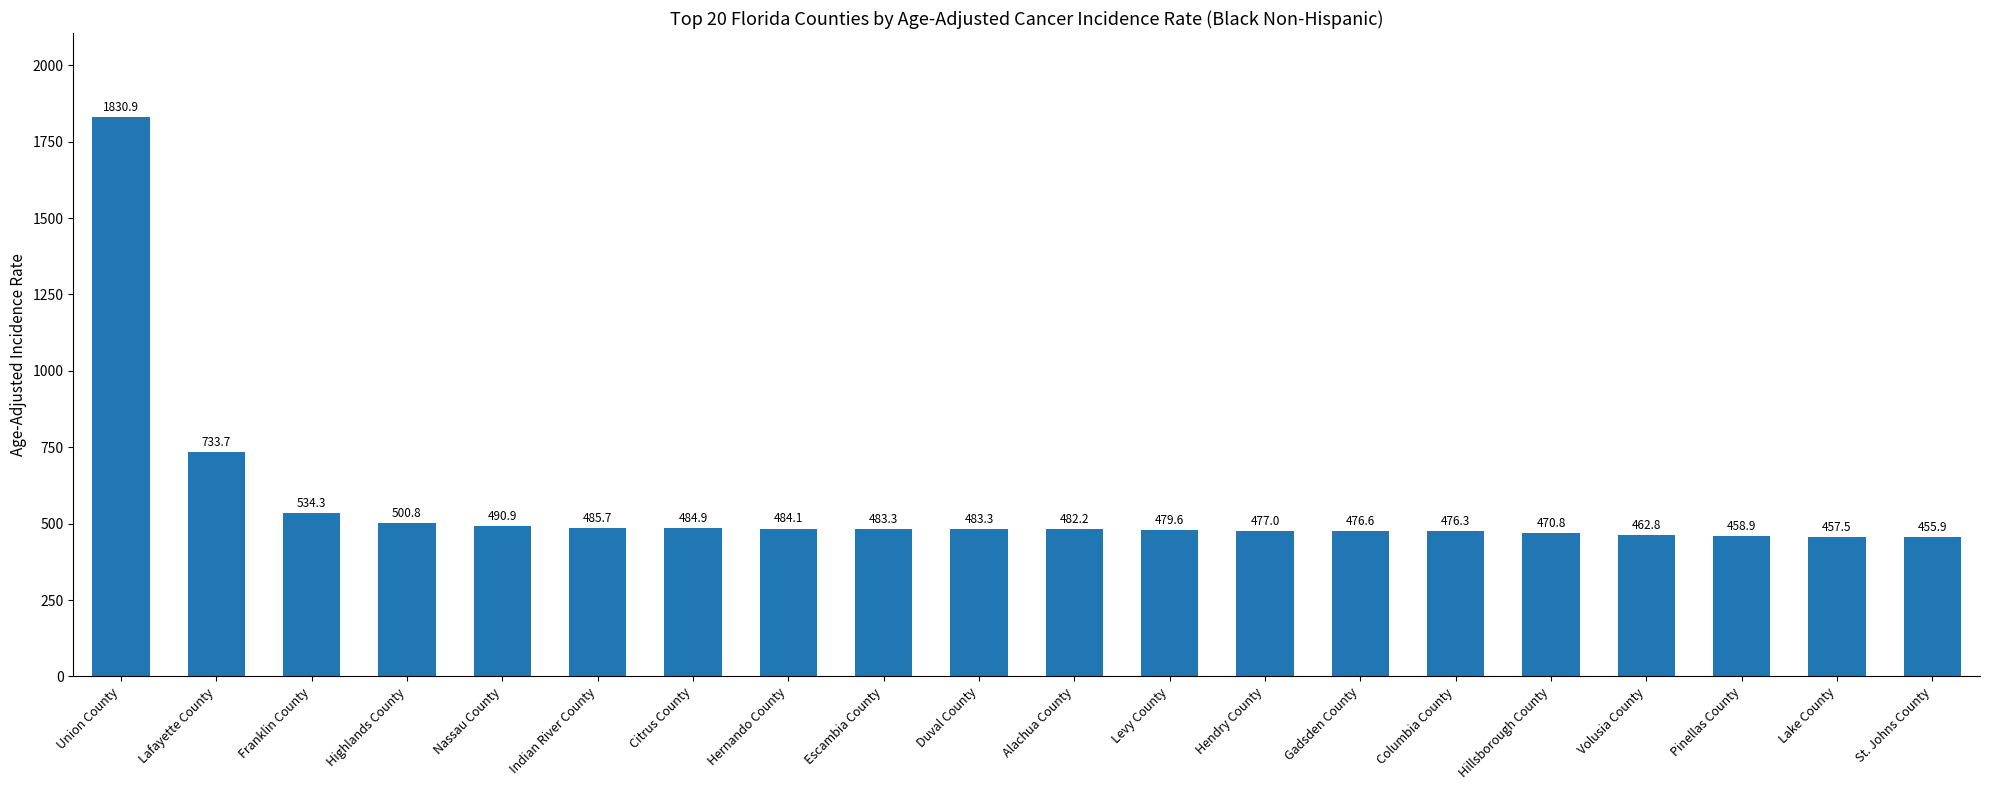

What is the sum of all values?

11209.5